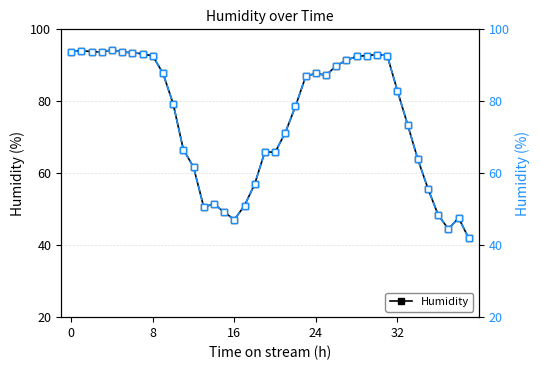

True or false: Humidity has more than 1 interior local peaks.

True